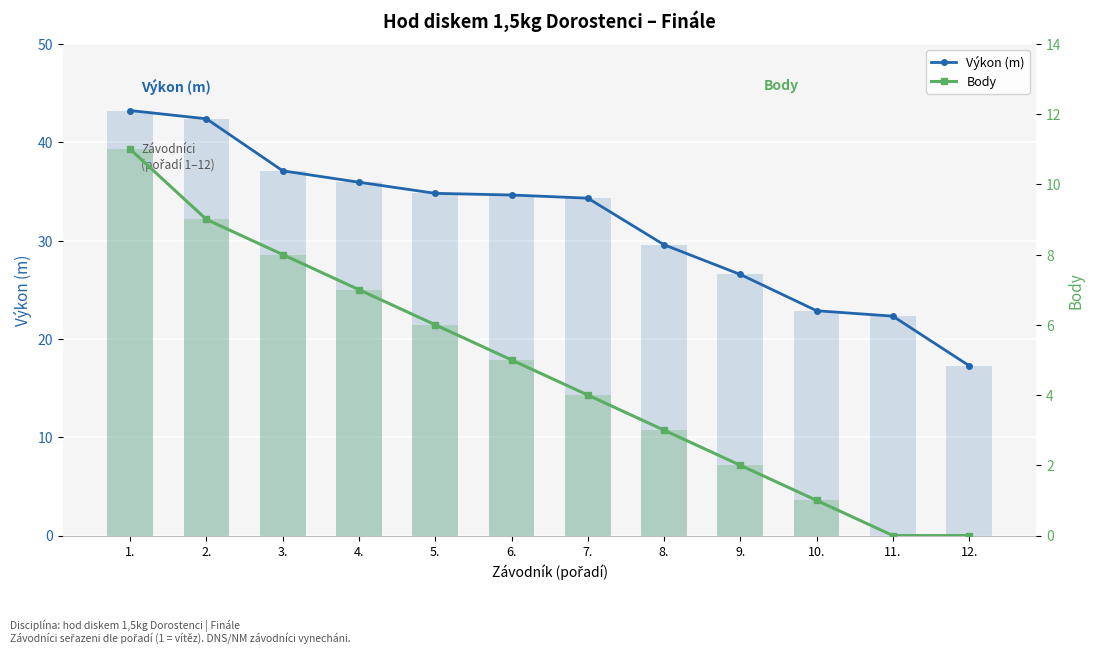

Reading left to right, list all the values displayed in this chart.

Výkon (m): 43.2	42.4	37.1	35.9	34.8	34.6	34.3	29.6	26.6	22.9	22.3	17.3
Body: 11.0	9.0	8.0	7.0	6.0	5.0	4.0	3.0	2.0	1.0	0.0	0.0